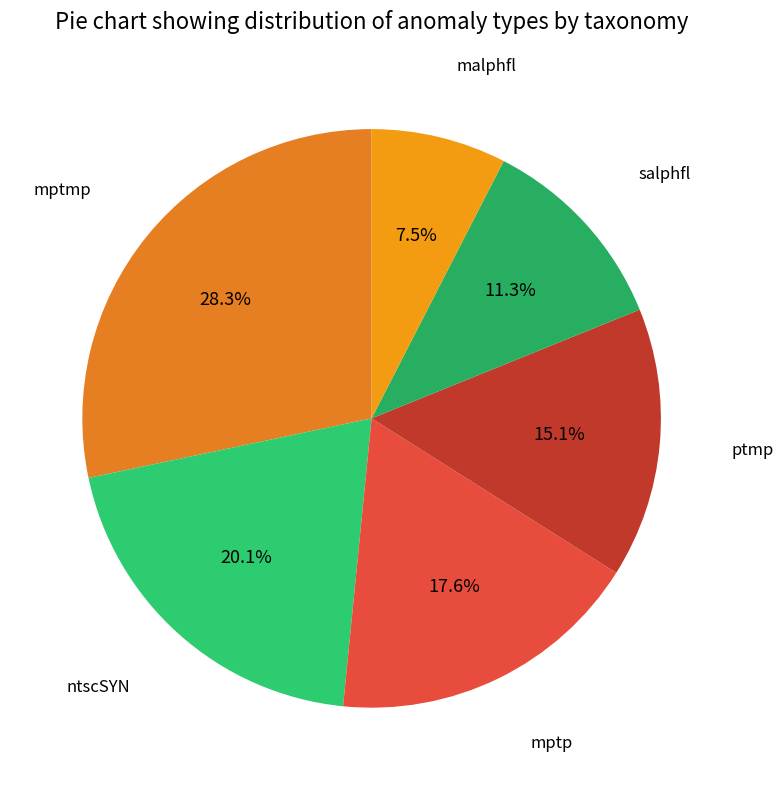

Which category has the biggest portion of the pie?

mptmp